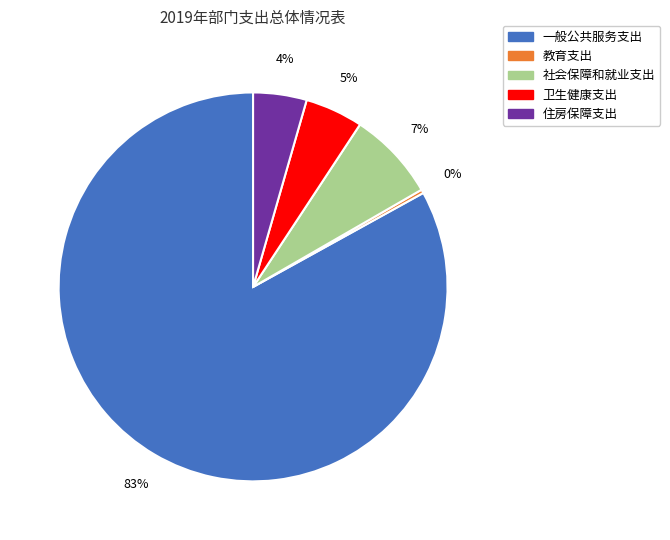

Does any single category account for the majority?

Yes